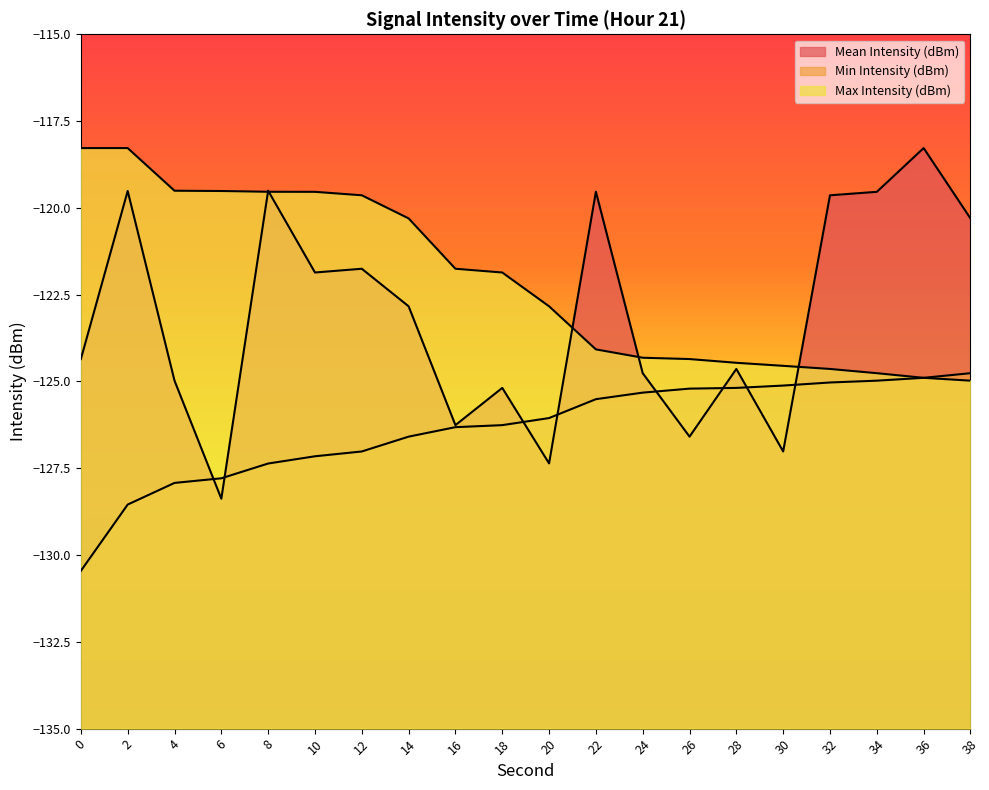

List the series in order of their overall mean, lowest first.

Min Intensity (dBm), Mean Intensity (dBm), Max Intensity (dBm)